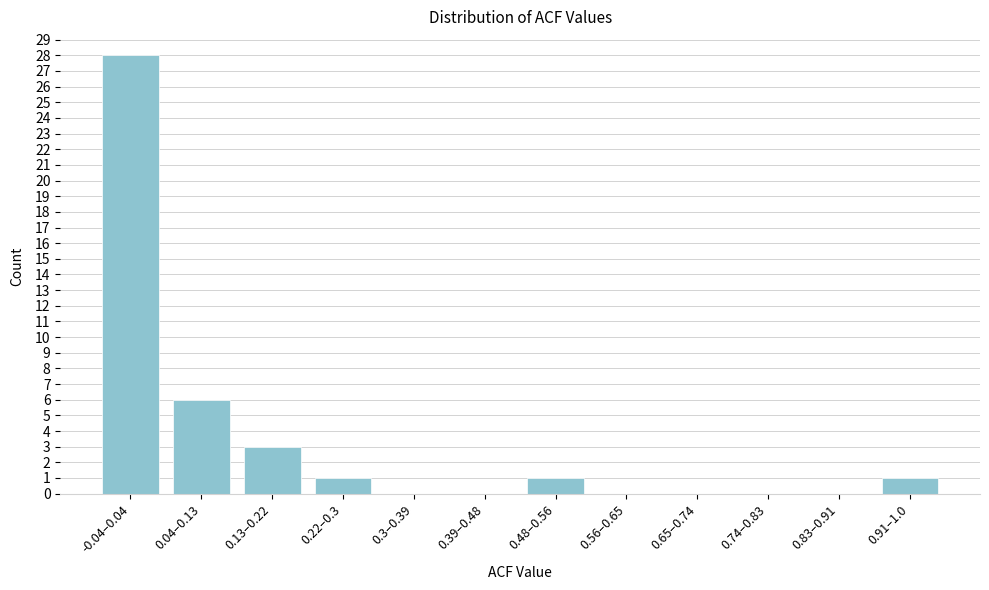

Reading left to right, what are all the values shown in this chart?

-0.04–0.04=28	0.04–0.13=6	0.13–0.22=3	0.22–0.3=1	0.3–0.39=0	0.39–0.48=0	0.48–0.56=1	0.56–0.65=0	0.65–0.74=0	0.74–0.83=0	0.83–0.91=0	0.91–1.0=1